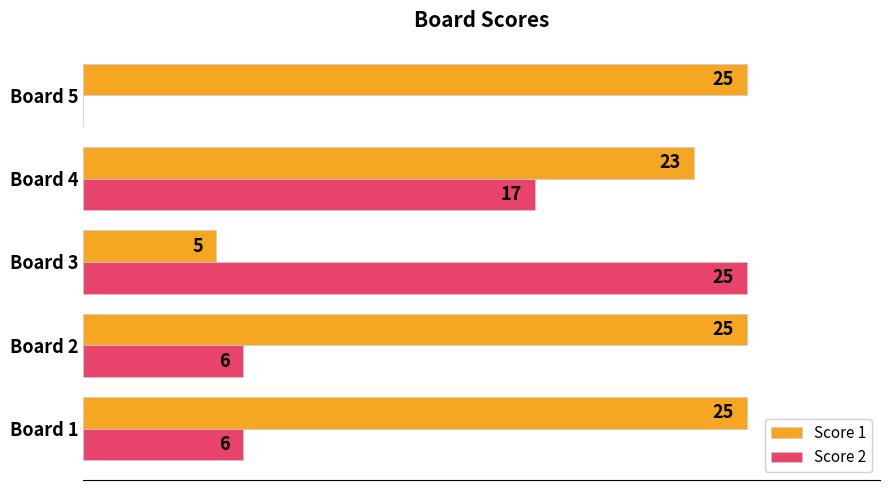

Between Board 2 and Board 5, which series saw the biggest shift?

Score 2